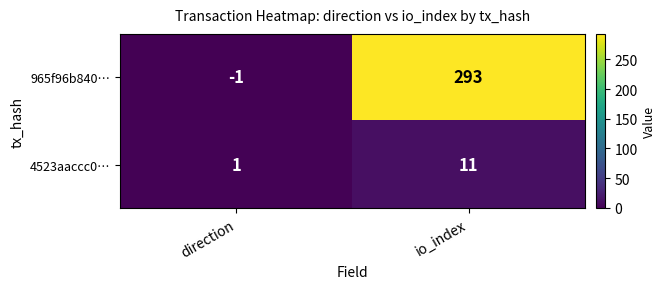

How many distinct data groups are displayed?

2